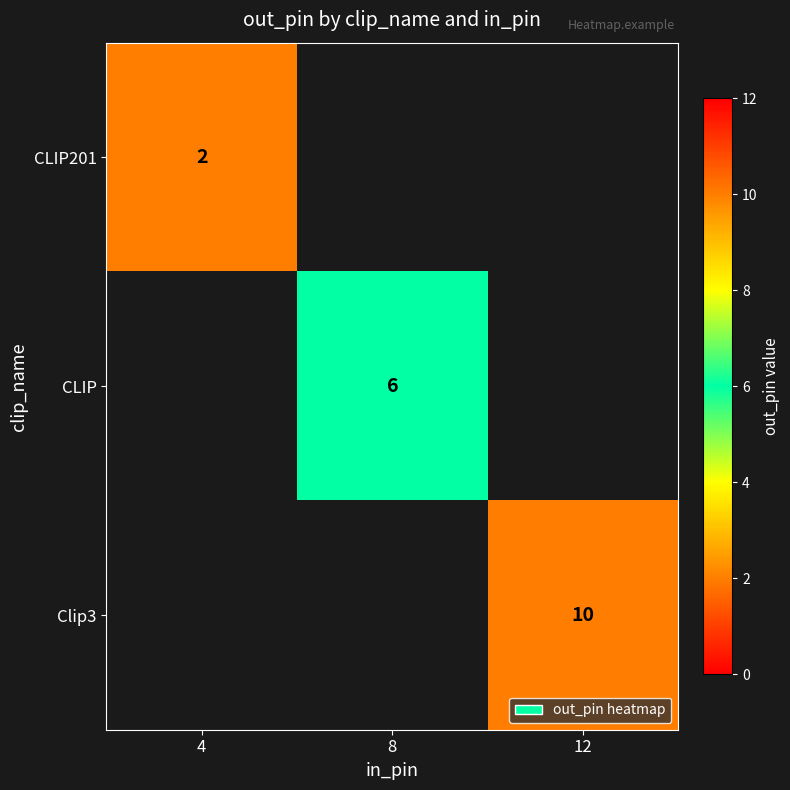

True or false: CLIP201 has a value of 1 at 4.

False